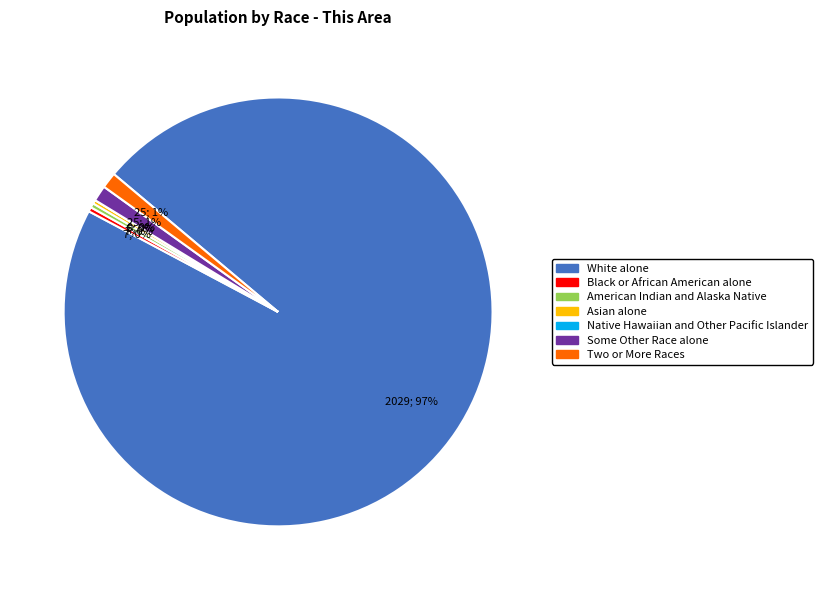

Which slice is the smallest?

Native Hawaiian and Other Pacific Islander